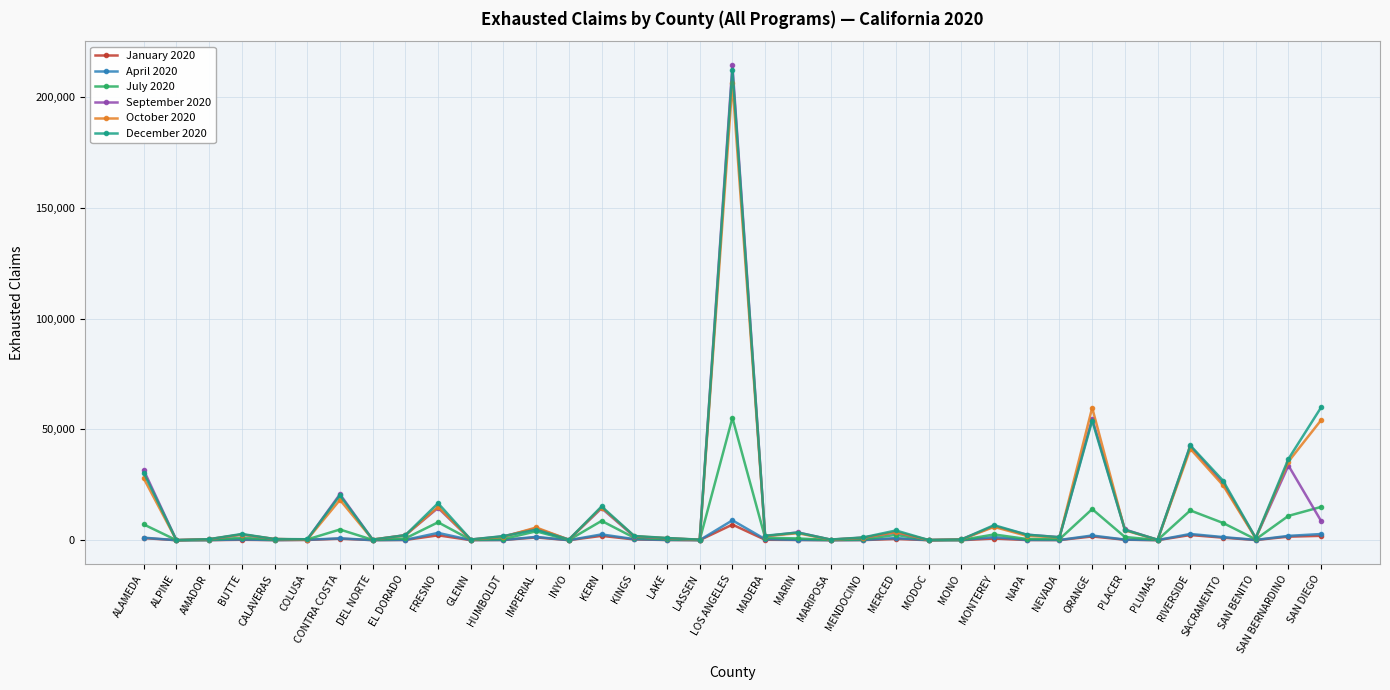

At which category is the sum across all series the highest?

LOS ANGELES